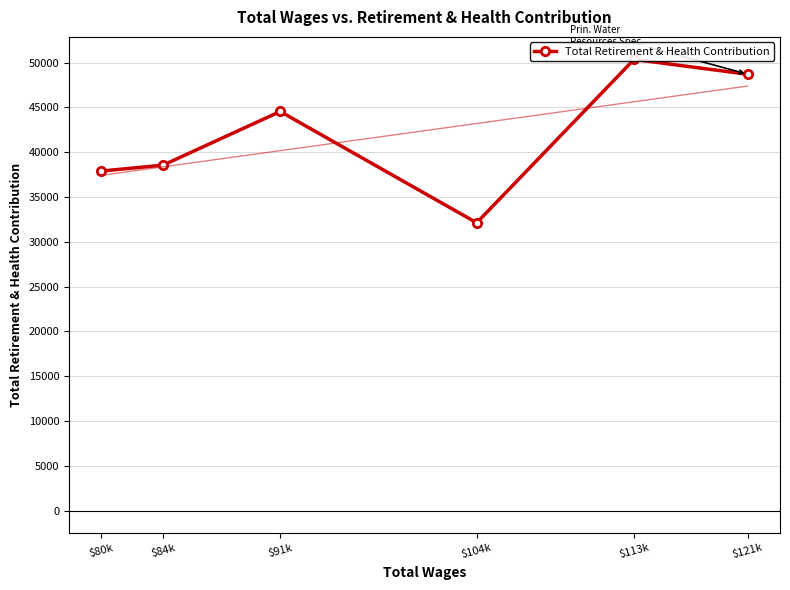

What is the change in value from $121k to $113k?

+1651